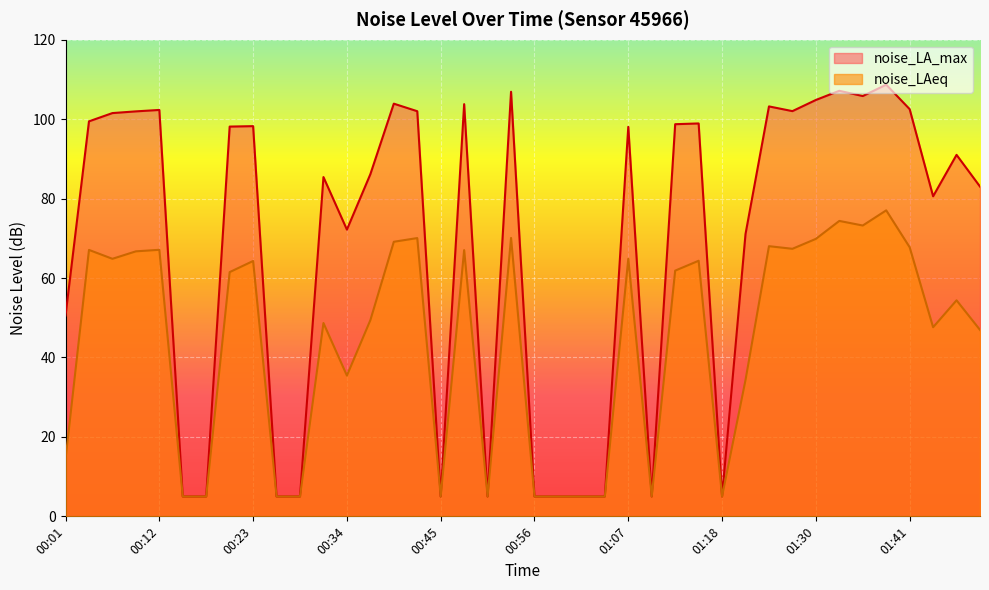

What is the sum of all noise_LAeq values?

1747.7